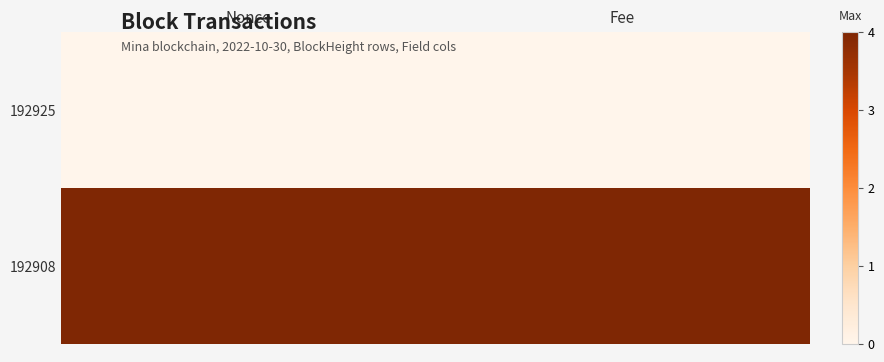

Count the number of categories in the chart.

2